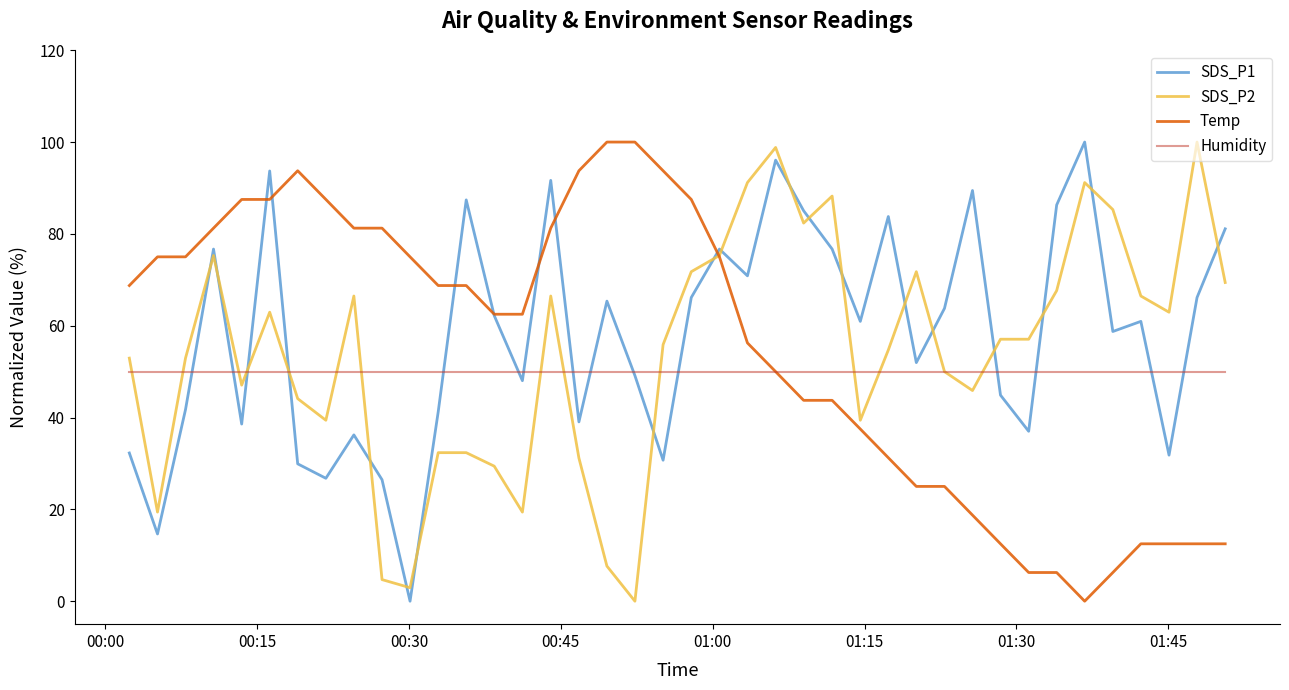

What is the maximum value shown in the chart?

100.0